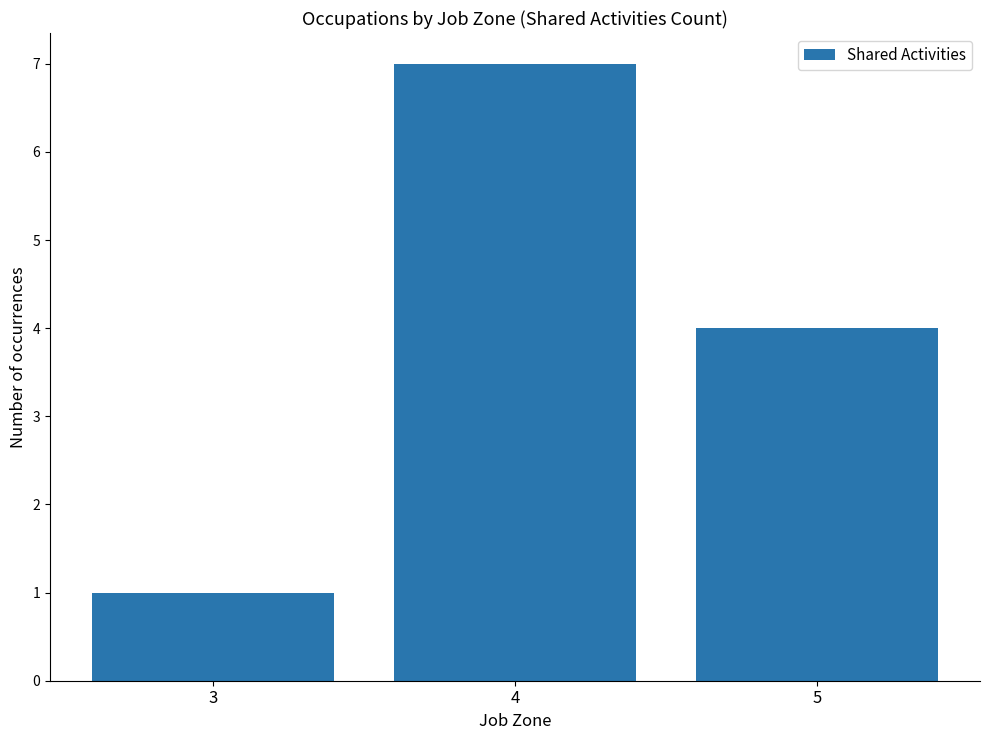

What is the difference between the values at 3 and 4?

6